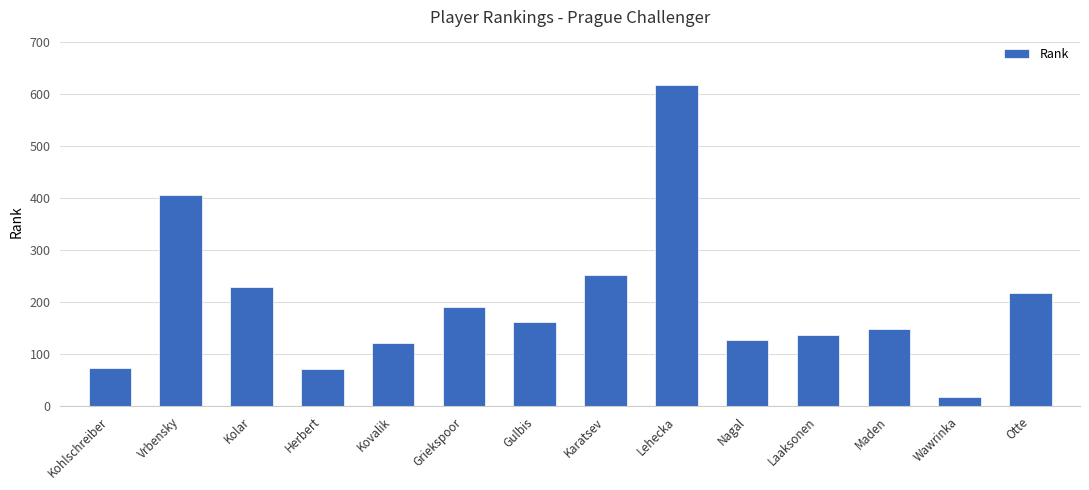

Reading left to right, list all the values displayed in this chart.

Kohlschreiber=74	Vrbensky=405	Kolar=229	Herbert=71	Kovalik=122	Griekspoor=190	Gulbis=162	Karatsev=253	Lehecka=617	Nagal=127	Laaksonen=137	Maden=149	Wawrinka=17	Otte=217